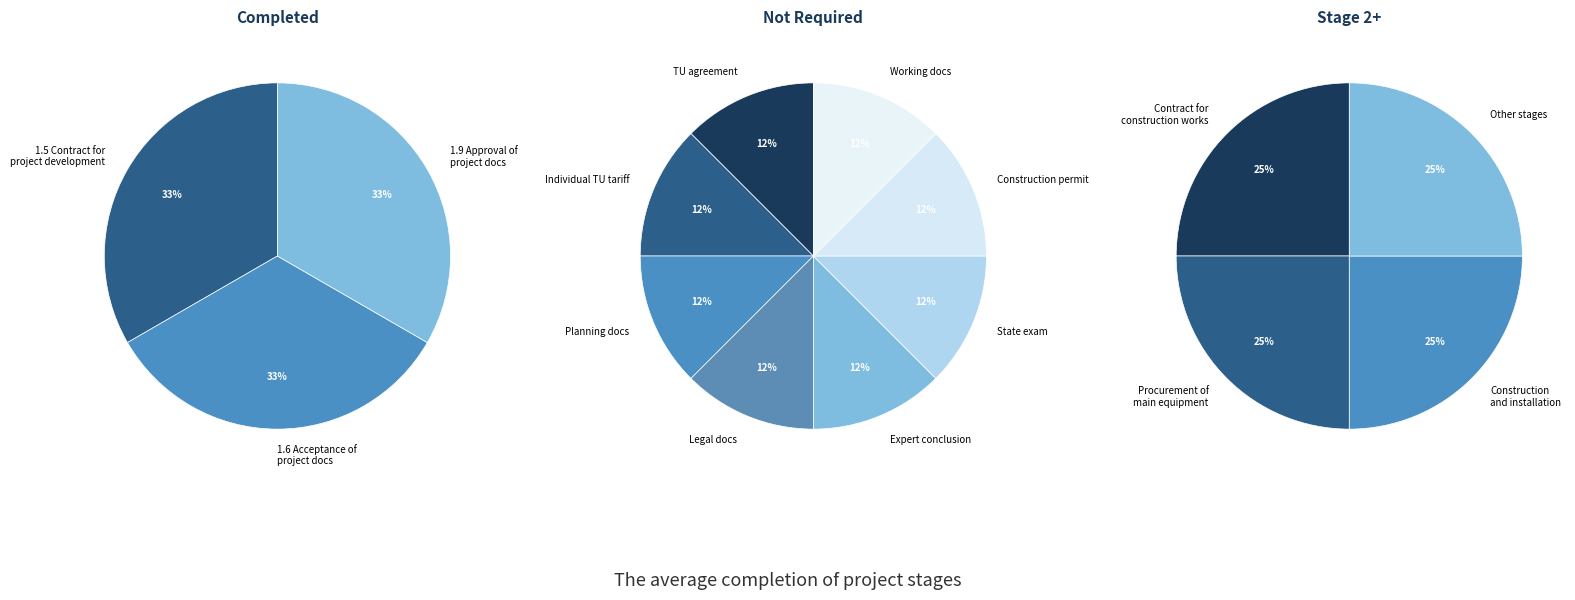

Is it true that Организационный этап is 13% of the pie?

False